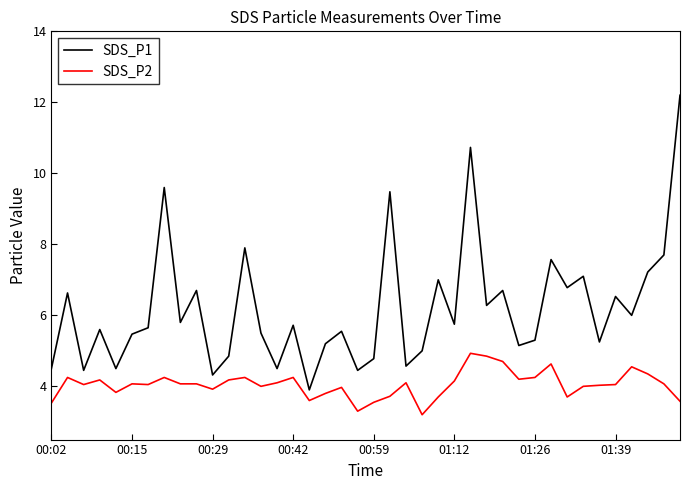

How many interior local valleys does the SDS_P1 series have?

14